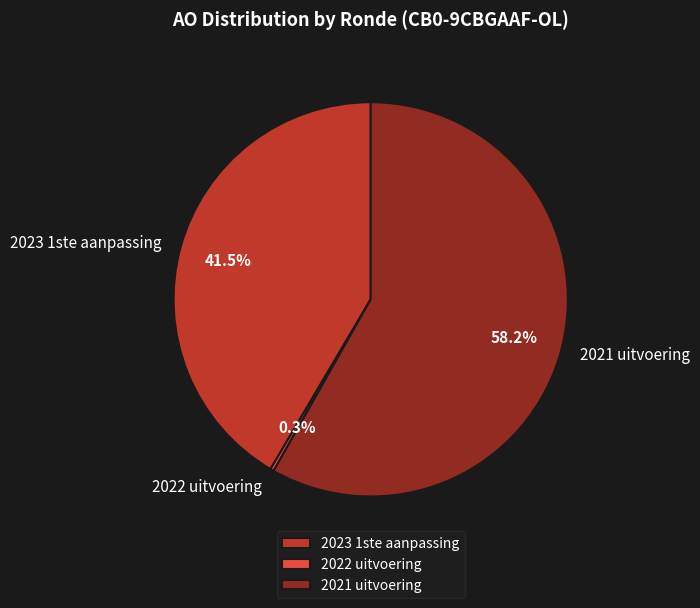

Does 2023 1ste aanpassing account for over 50% of the chart?

No